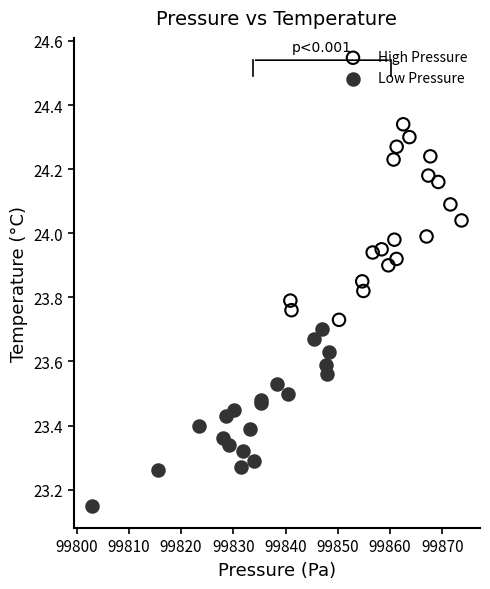

Which series has the widest spread of Y values?

High Pressure